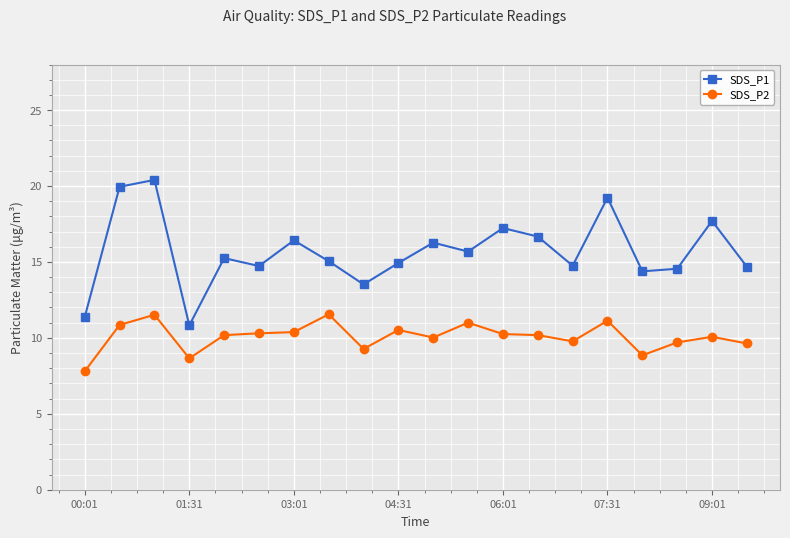

True or false: SDS_P2 has more than 2 points higher than both neighbors.

True